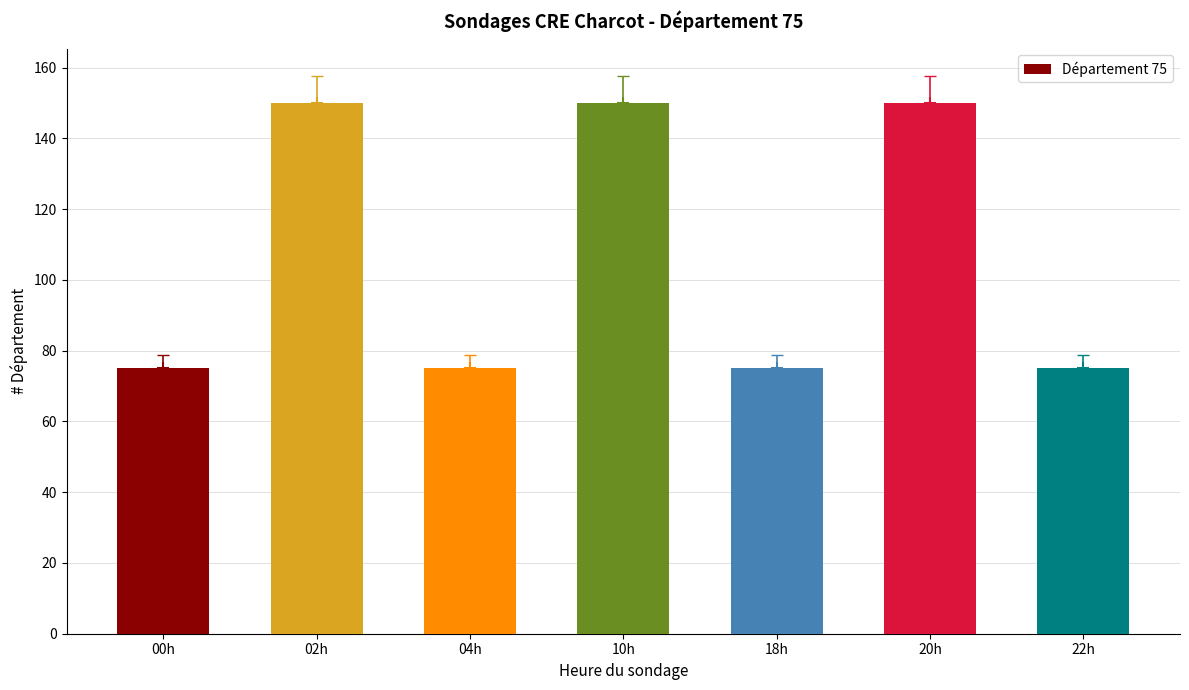

What is the difference between the second highest and second lowest values?

75